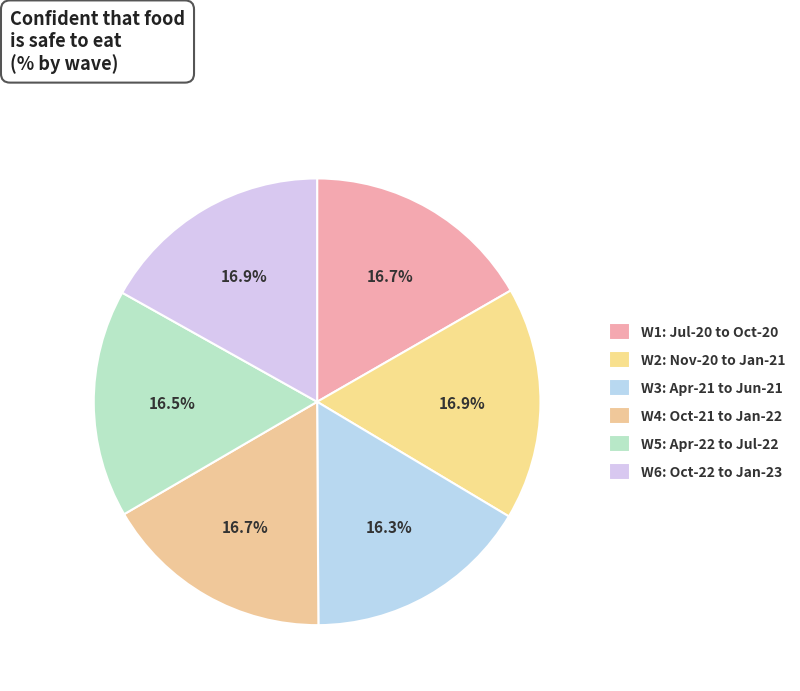

Between W2: Nov-20 to Jan-21 and W5: Apr-22 to Jul-22, which is larger?

W2: Nov-20 to Jan-21